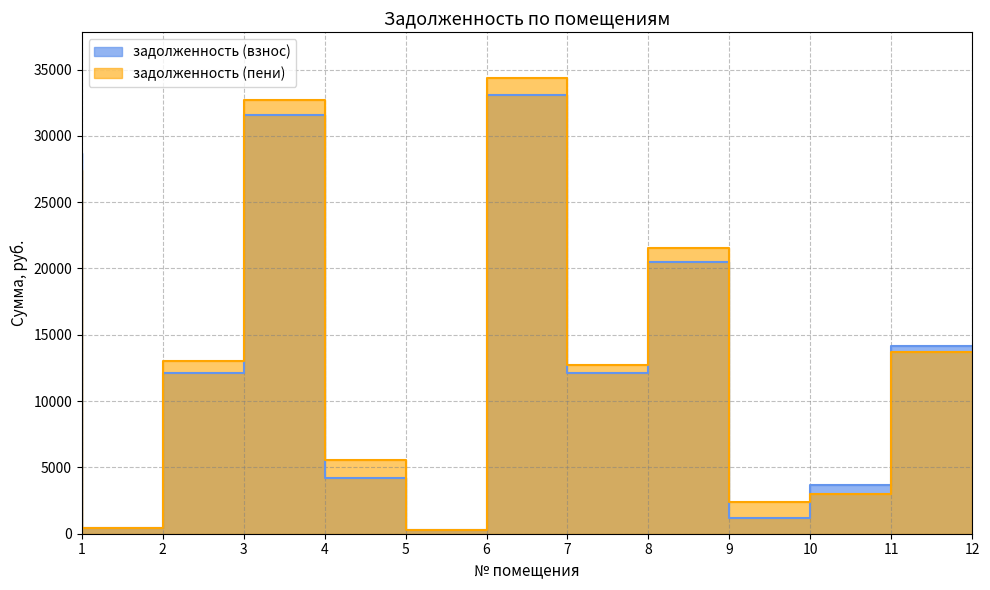

How many data points in задолженность (взнос) are less than 12129?

6